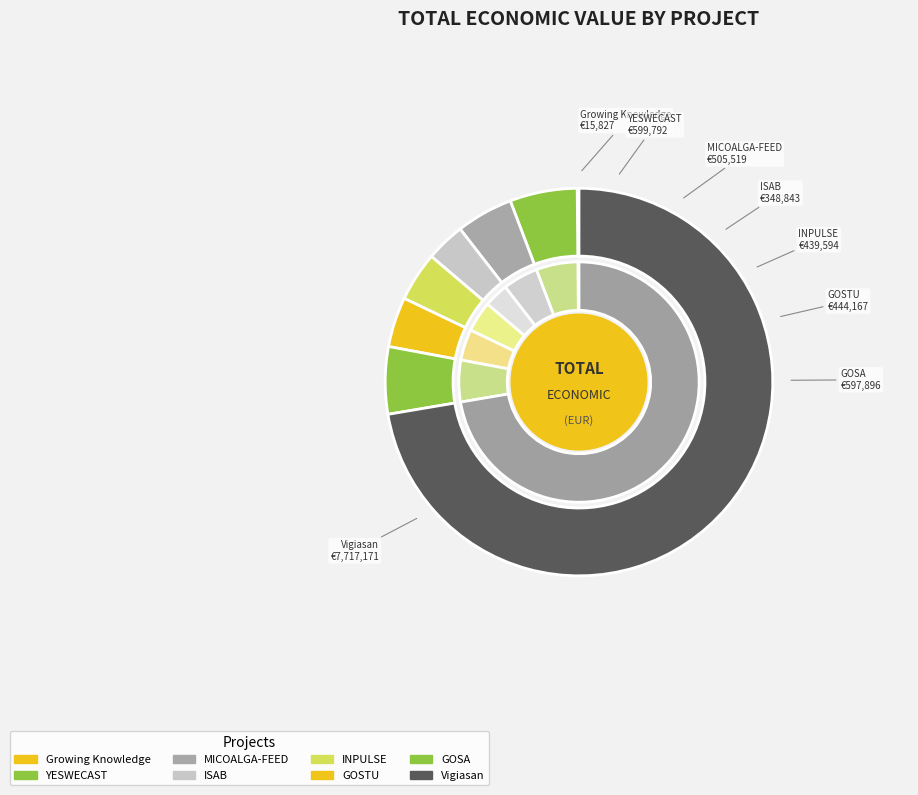

To the nearest percent, what is the average slice percentage?

12%